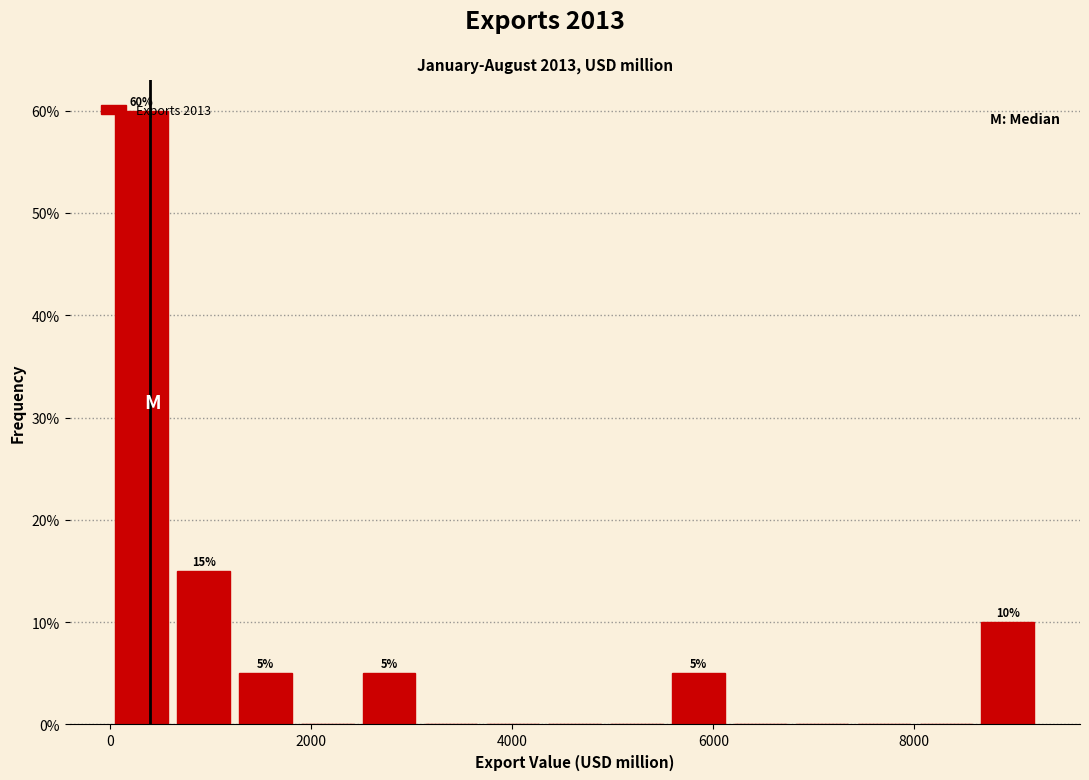

Around what value on the x-axis is the tallest bar? Give the approximate position of its centre, as read against the axis.

400